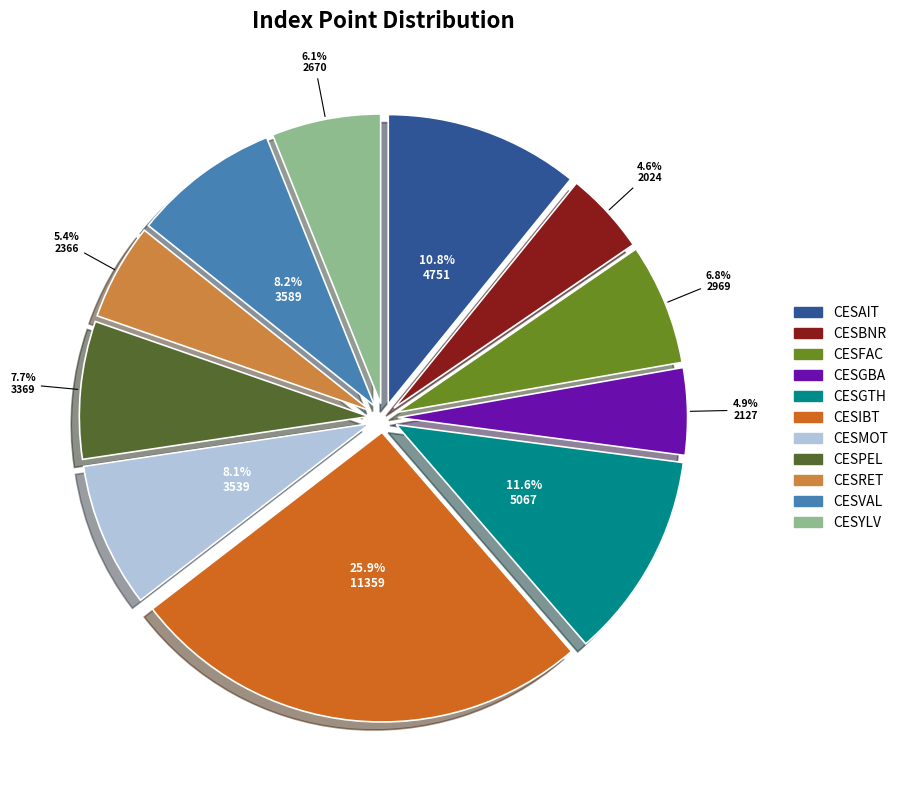

How many slices are in this pie chart?

11